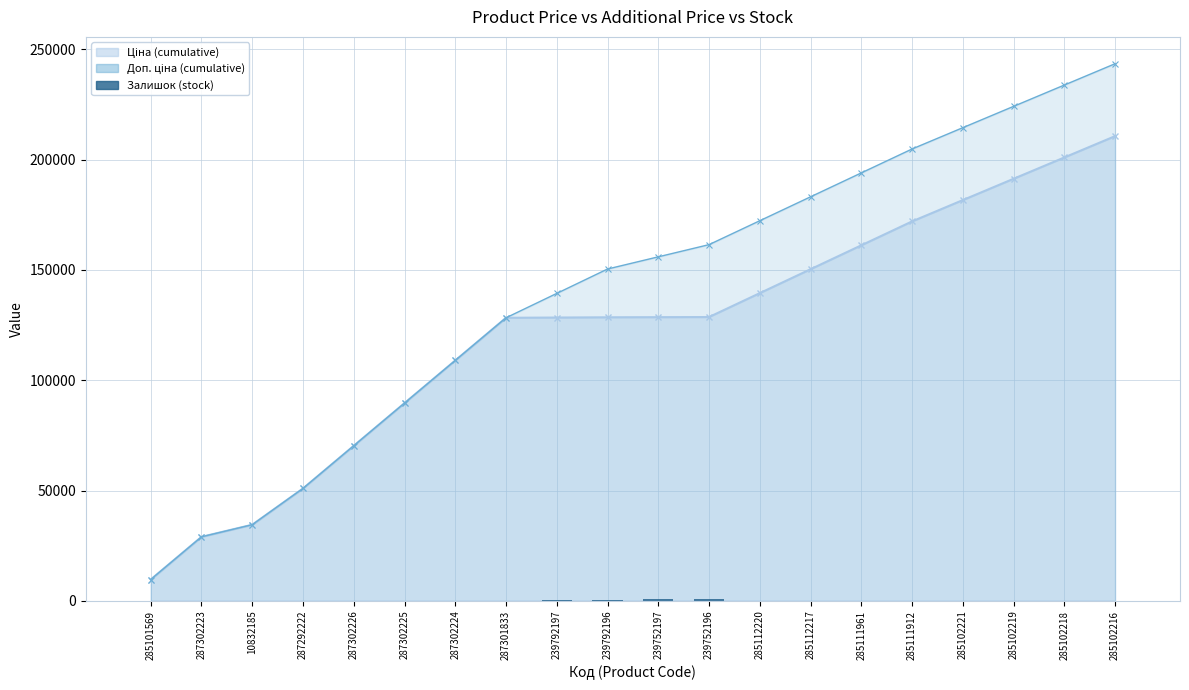

What is the sum of all values?

2247